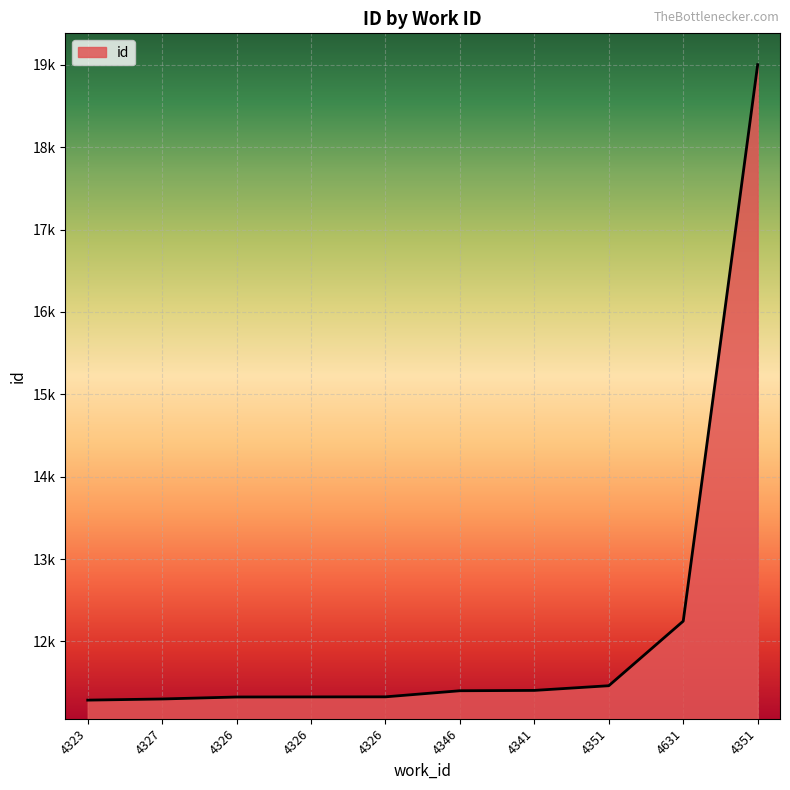

What is the label of the 3rd point from the left?

4326